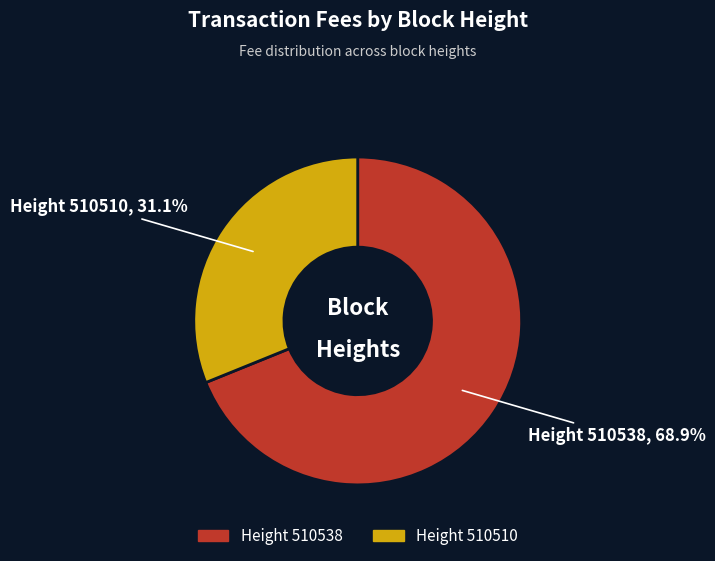

Is there a majority slice in this chart?

Yes